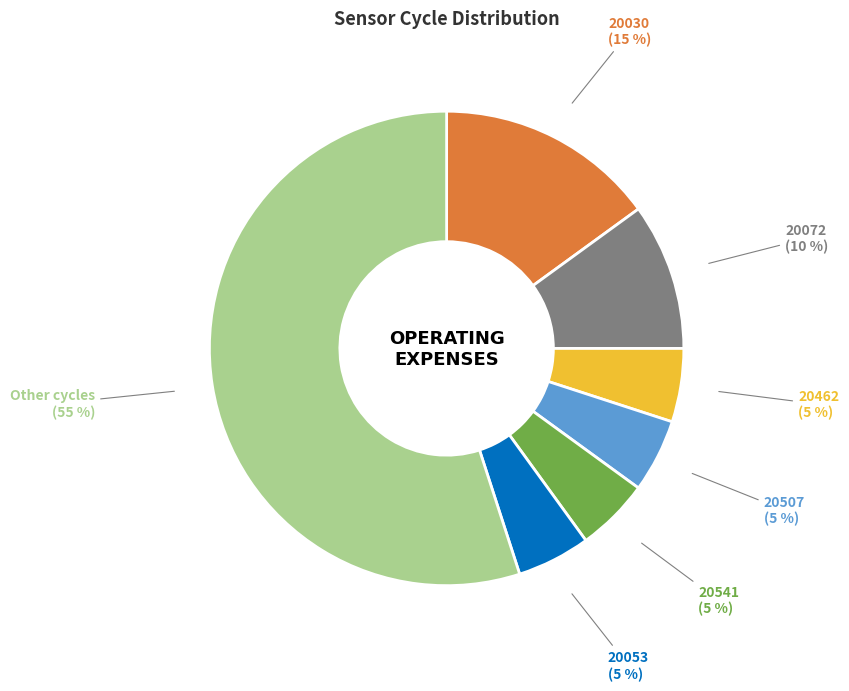

How many segments does this pie chart have?

7